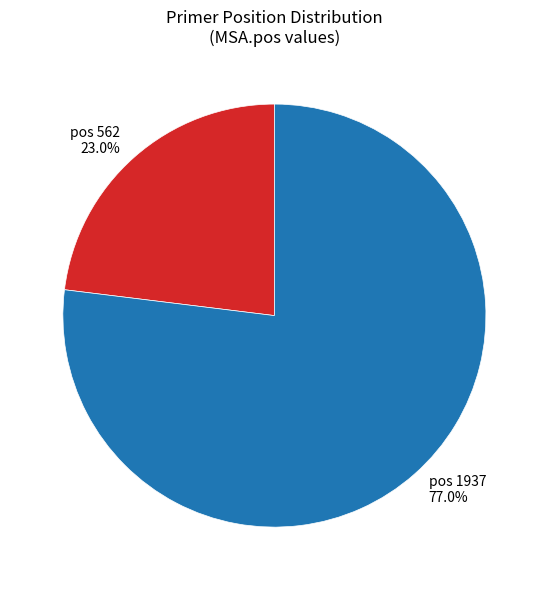

Does any single category account for the majority?

Yes